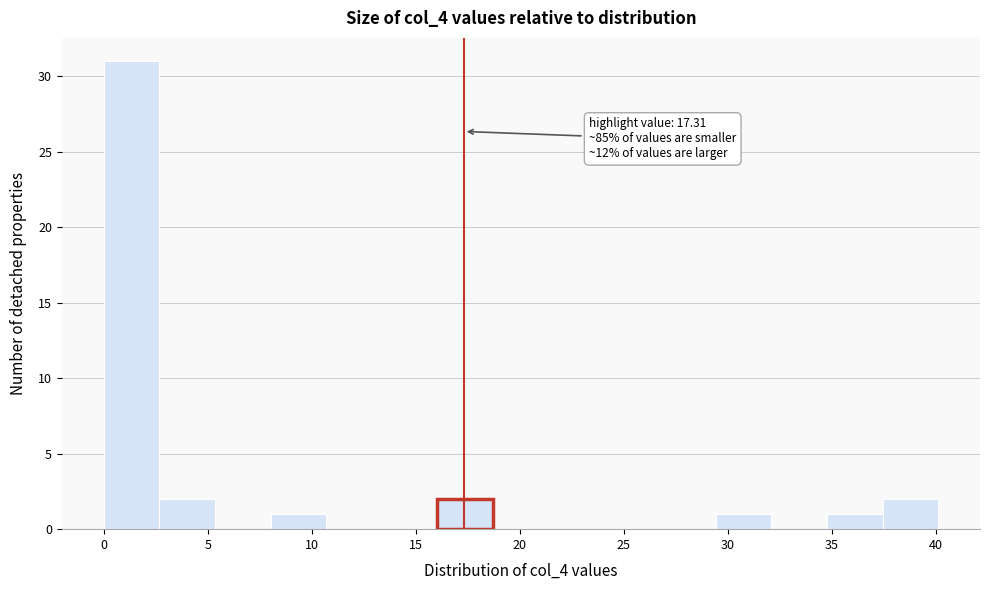

Over which range of the x-axis is the bar tallest?

0.0 to 2.5